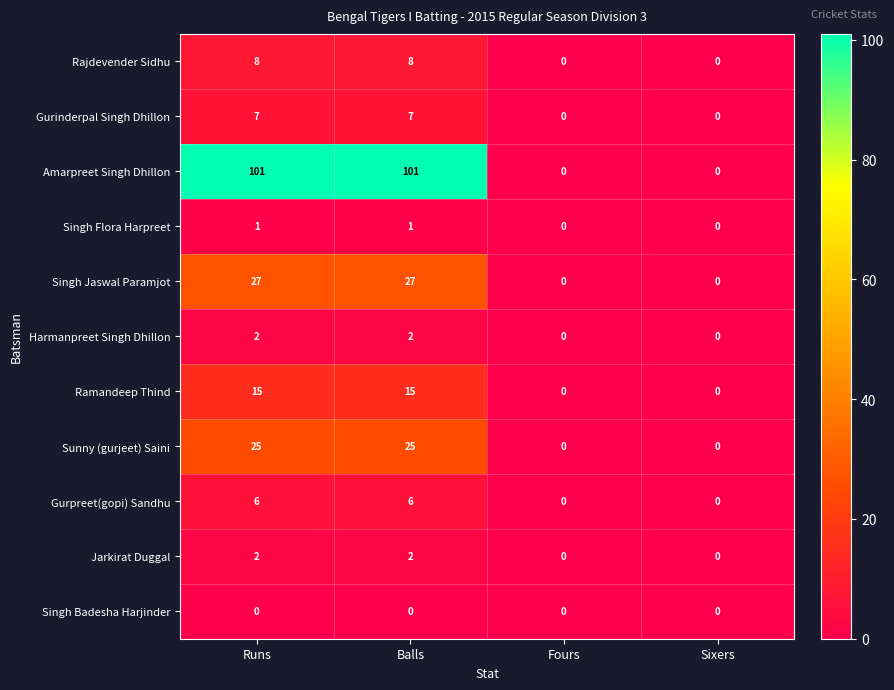

Is the value of Gurinderpal Singh Dhillon at Sixers greater than the value of Gurpreet(gopi) Sandhu at Runs?

No